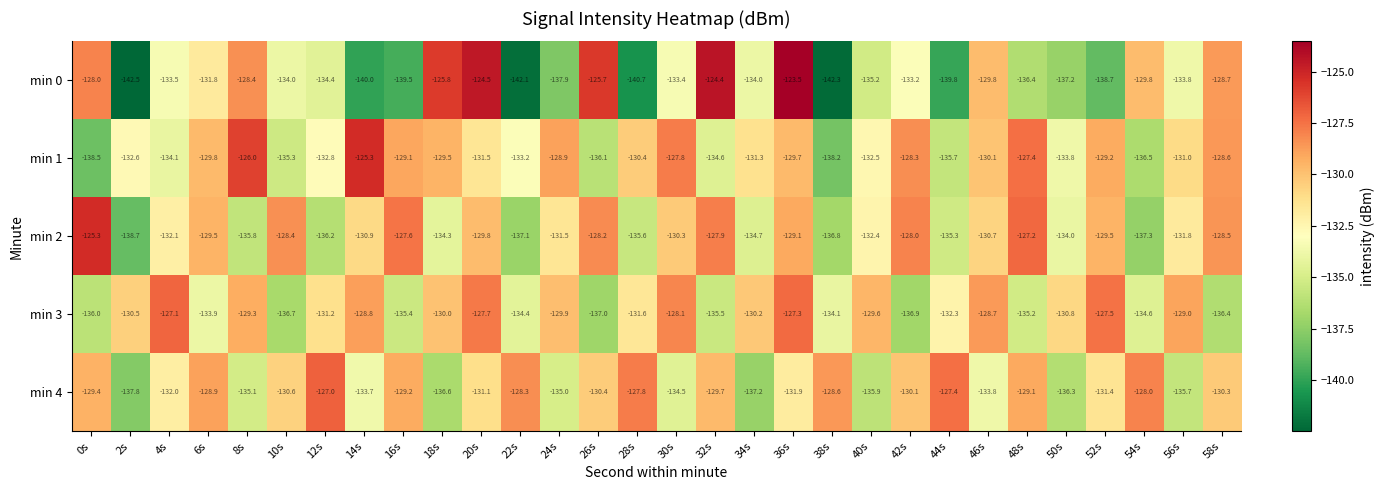

Where is min 3 nearest to the value -132?

44s